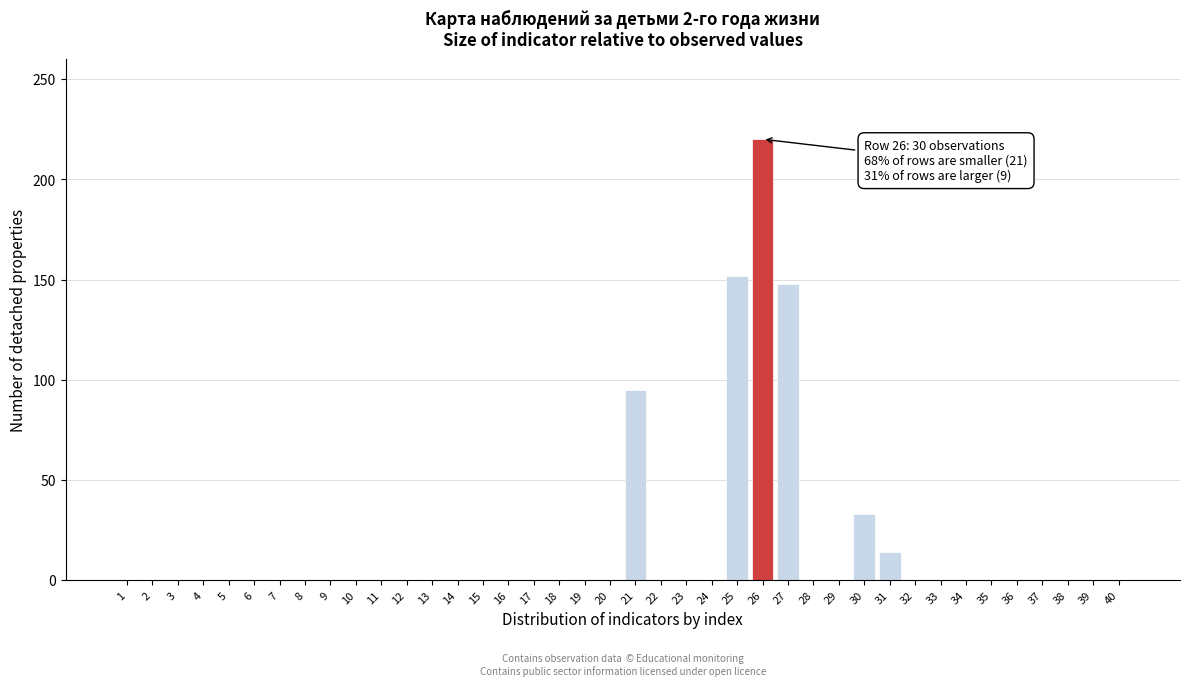

What is the sum of all values?

662